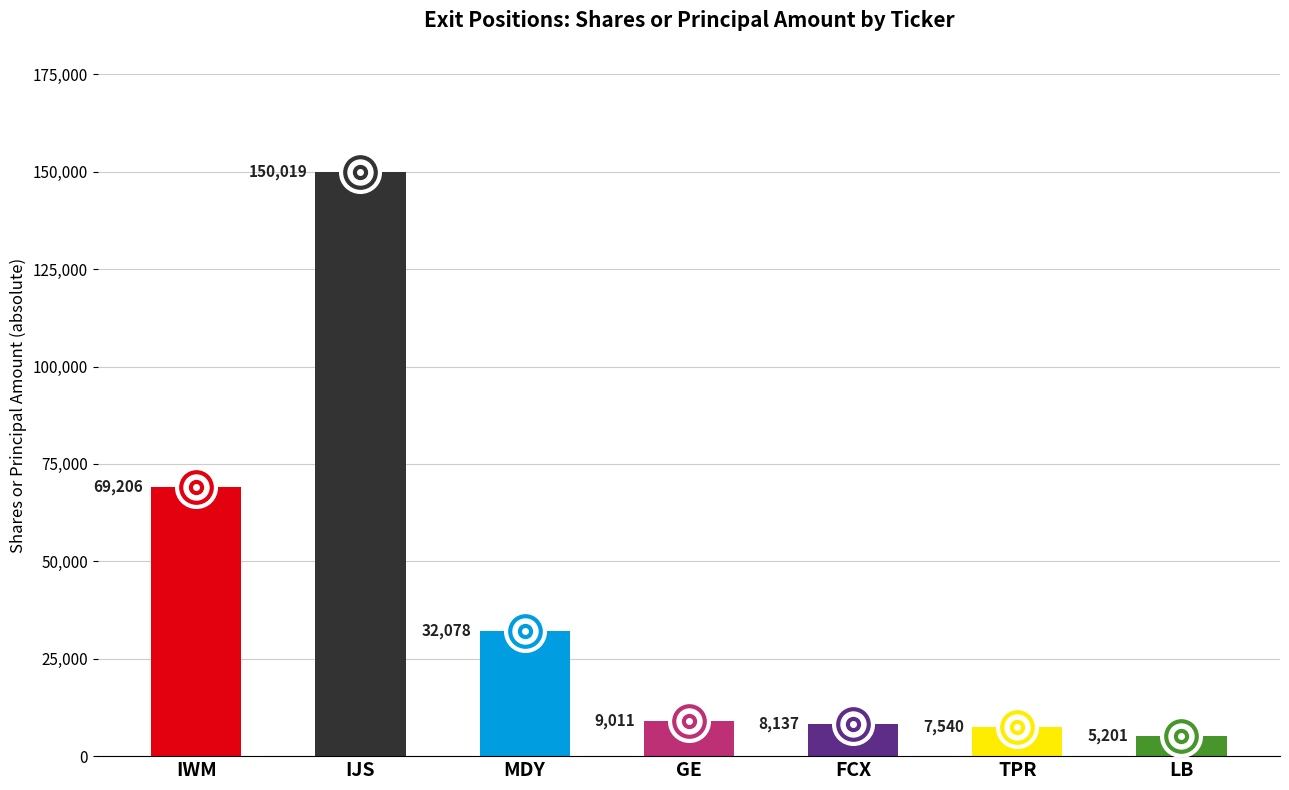

How many series are shown in this chart?

1